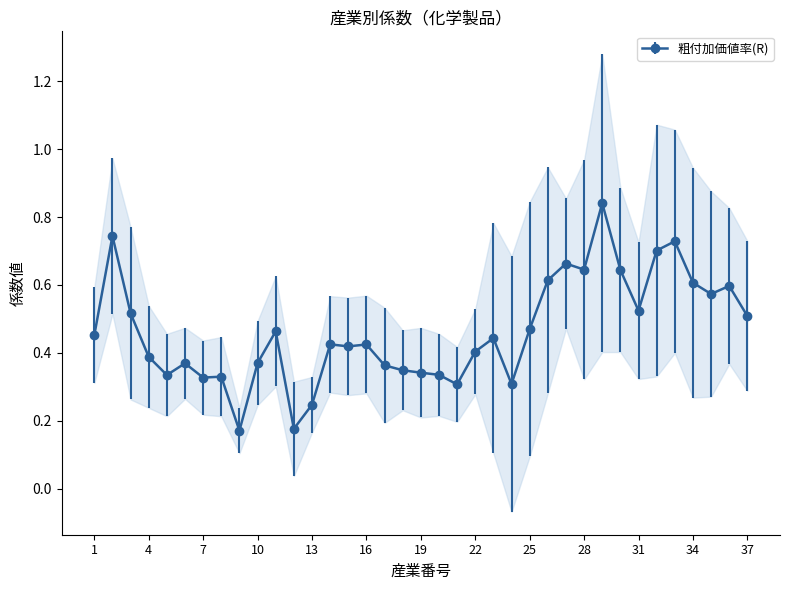

The value of 粗付加価値率(R) at 4 is 0.4. True or false?

True